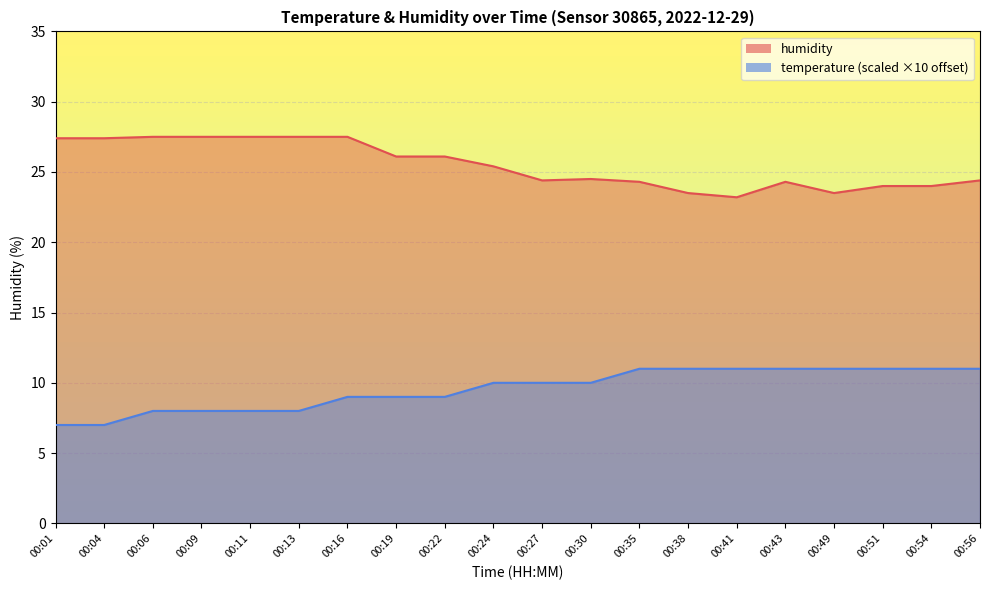

Rank the series by their average value, from highest to lowest.

humidity, temperature